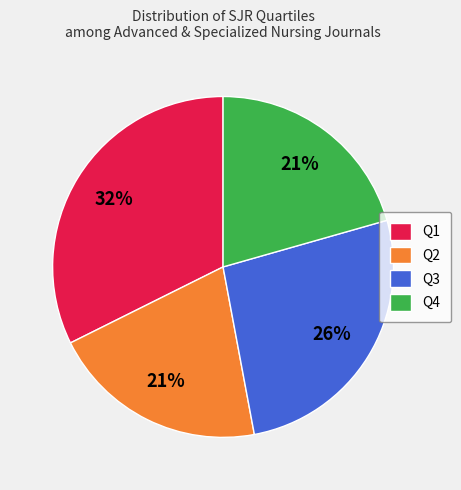

To the nearest percent, what percentage of the pie is Q3?

26%